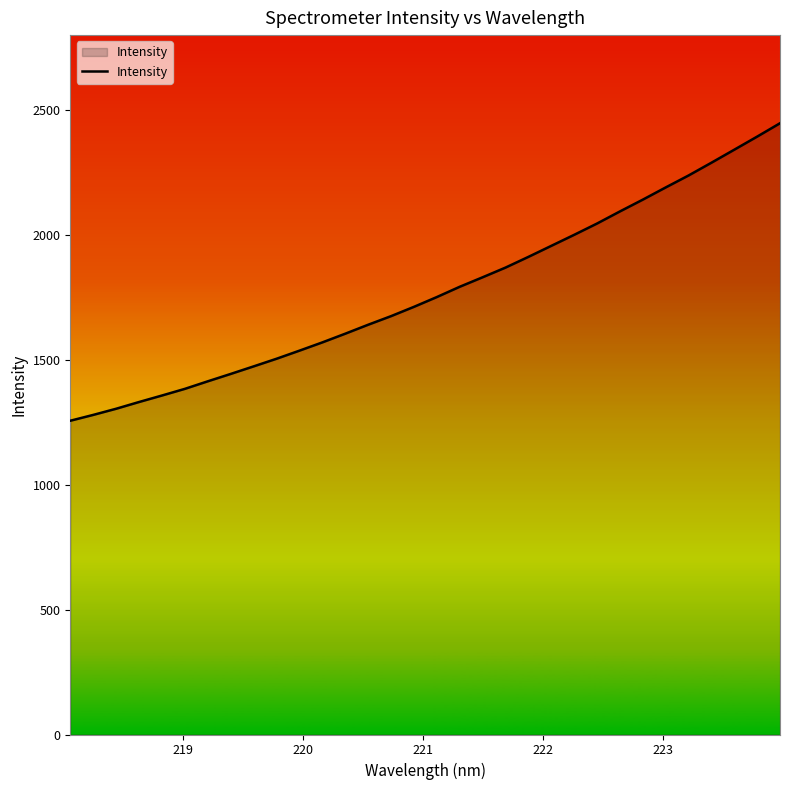

What is the maximum value shown in the chart?

2447.1